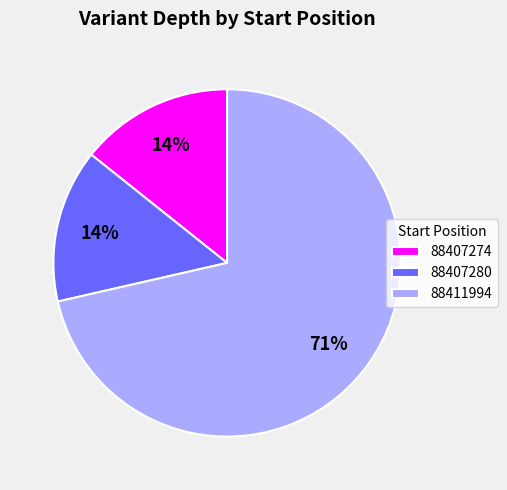

Which category accounts for the majority?

88411994